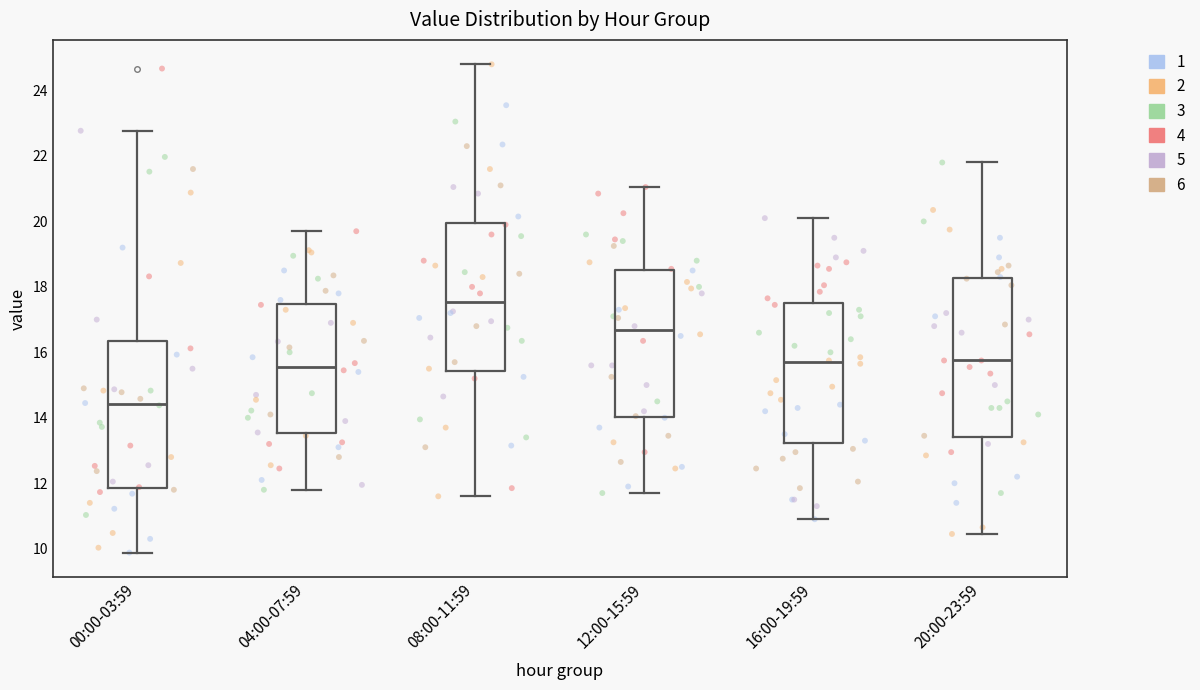

Reading left to right, transcribe this box plot: for each box, give where its median line is, the range the box spans, and where its two whiskers end, as read against the y-axis. The values are not printed on the chart, so give them approximately, as read against the axis.

00:00-03:59: median 14.4, box 11.8 to 16.4, whiskers 9.8 to 22.8
04:00-07:59: median 15.6, box 13.6 to 17.4, whiskers 11.8 to 19.8
08:00-11:59: median 17.6, box 15.4 to 20.0, whiskers 11.6 to 24.8
12:00-15:59: median 16.6, box 14.0 to 18.6, whiskers 11.8 to 21.0
16:00-19:59: median 15.8, box 13.2 to 17.6, whiskers 11.0 to 20.2
20:00-23:59: median 15.8, box 13.4 to 18.2, whiskers 10.4 to 21.8